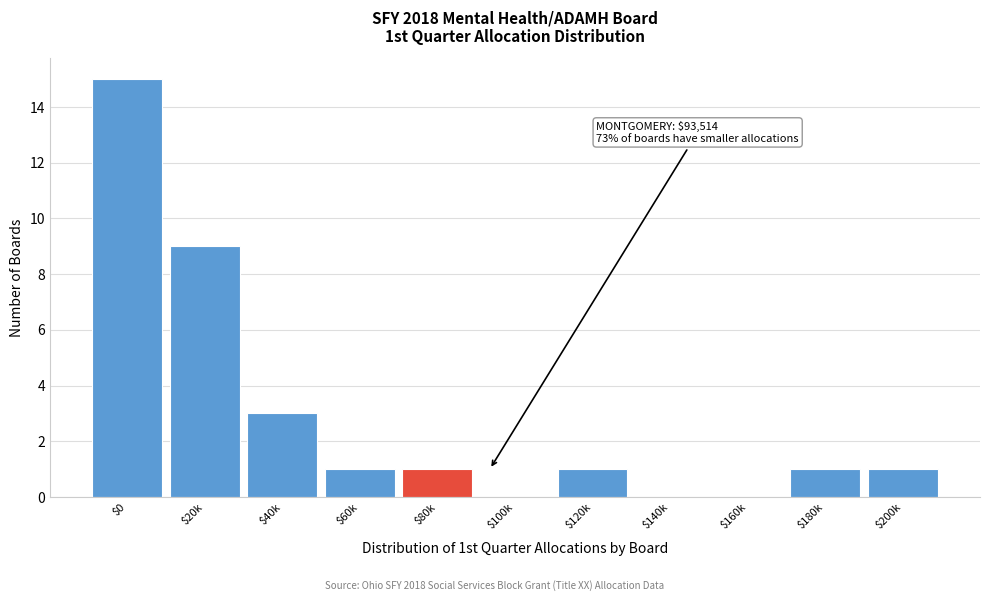

Read the value at $20k.

9